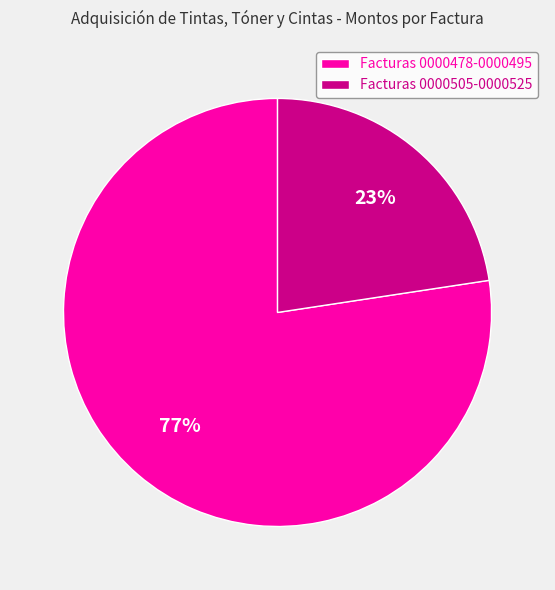

Which category accounts for the majority?

Facturas 0000478-0000495